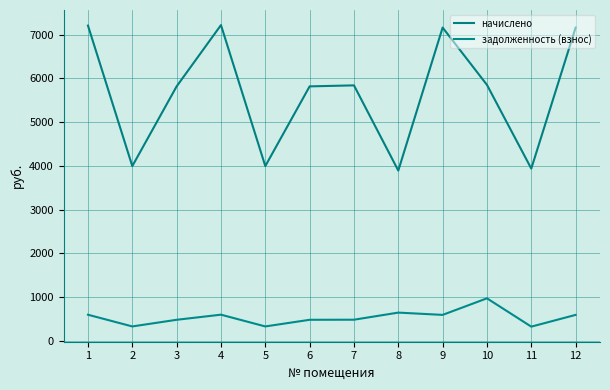

What is the difference between the maximum and minimum values in the задолженность (взнос) series?

647.2